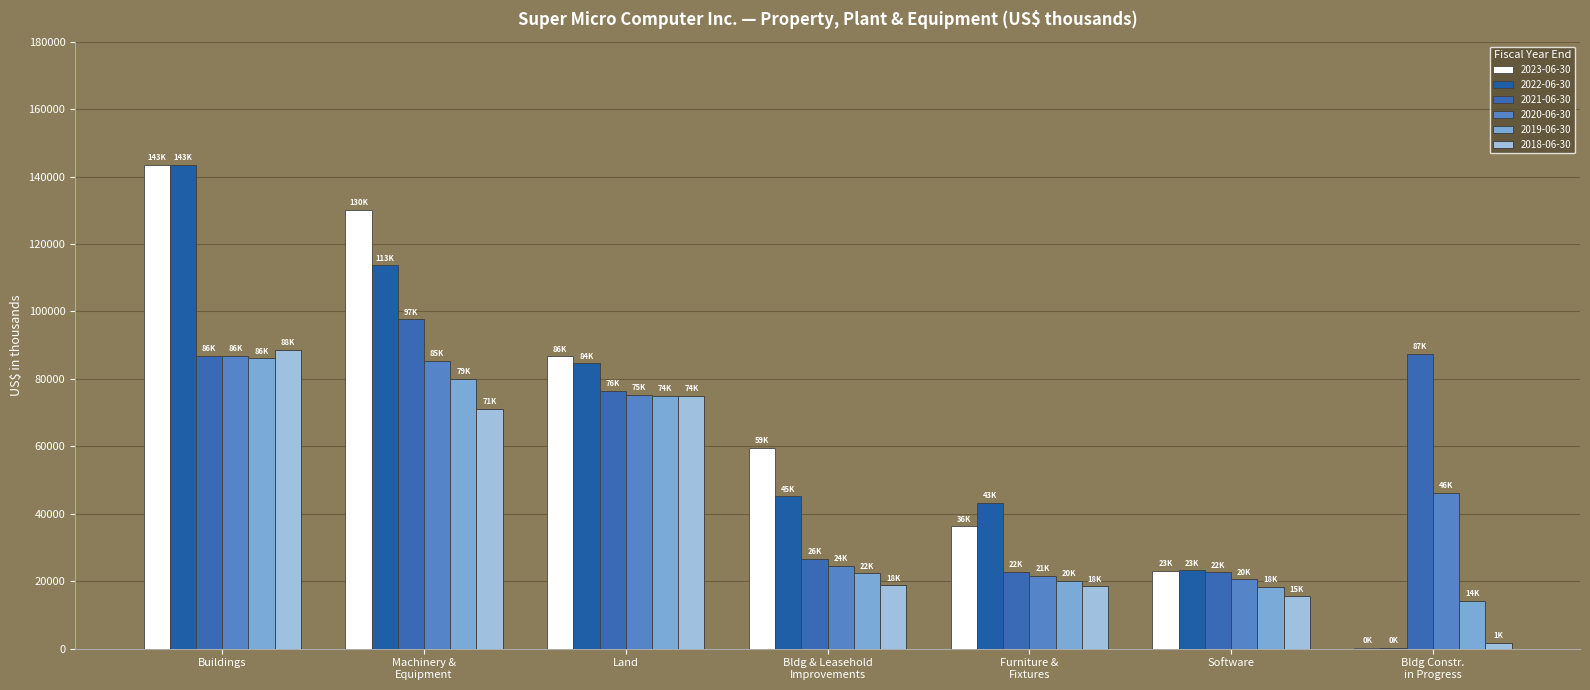

Count the number of categories in the chart.

7